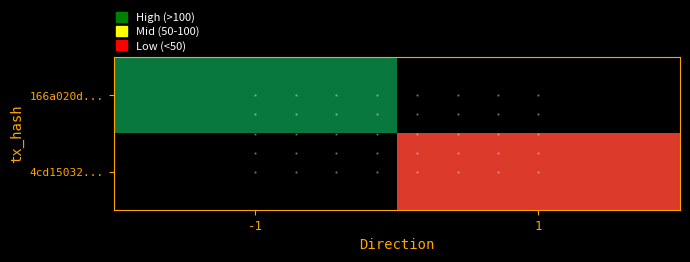

Reading right to left, extract all data points from this chart.

166a020d...: 1=0	-1=164
4cd15032...: 1=20	-1=0